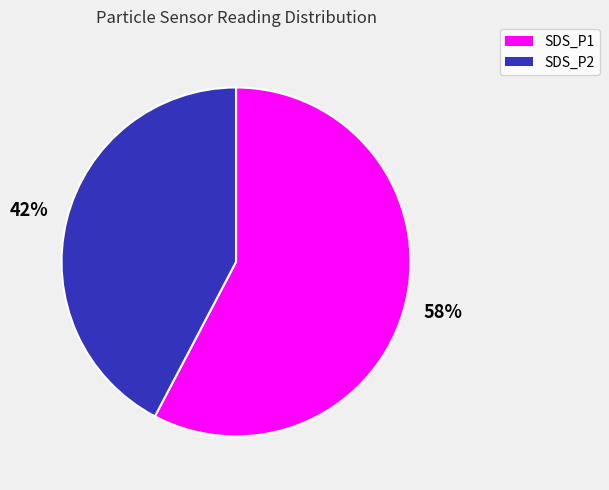

To the nearest percent, what is the average slice percentage?

50%